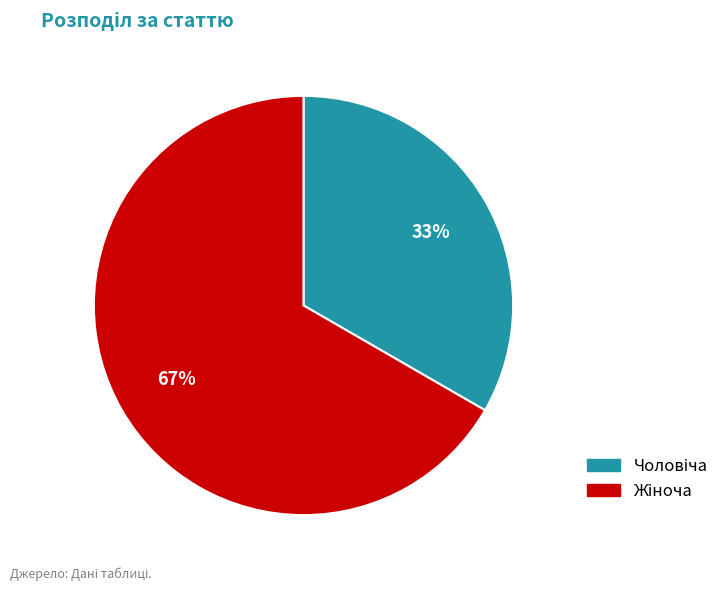

To the nearest percent, what is the average slice percentage?

50%